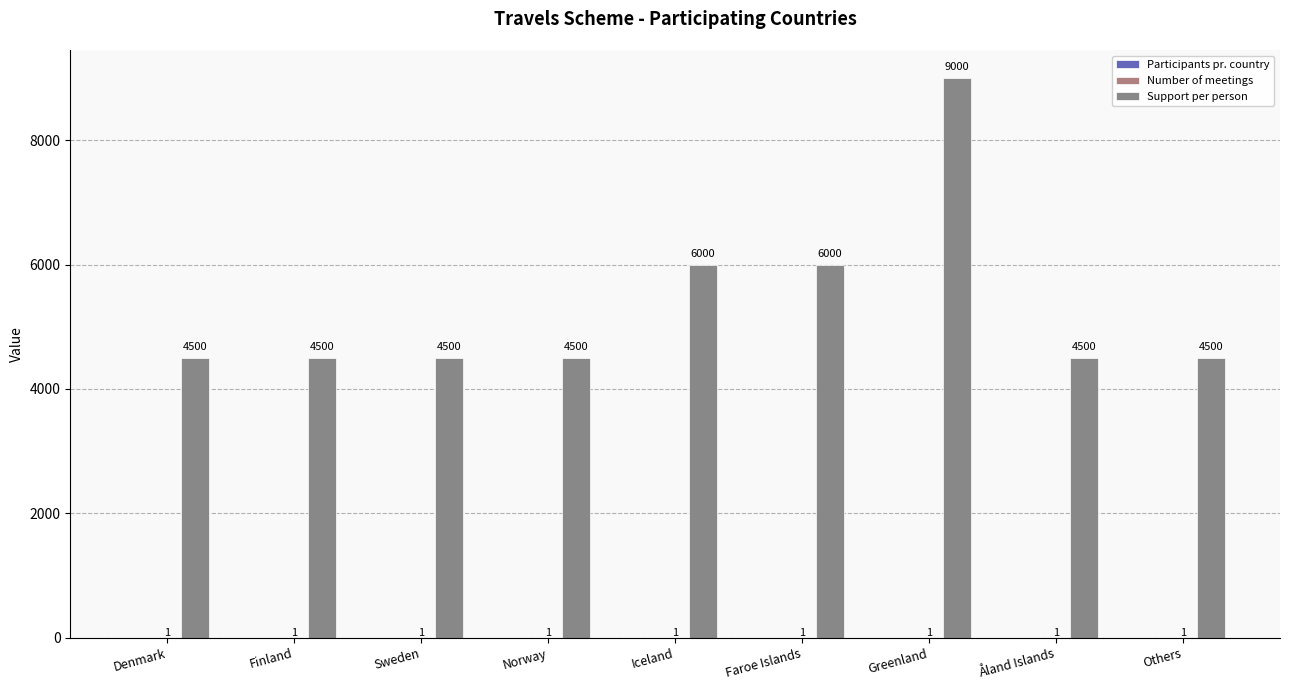

What is the approximate value of Support per person at Iceland, to the nearest 10?

6000